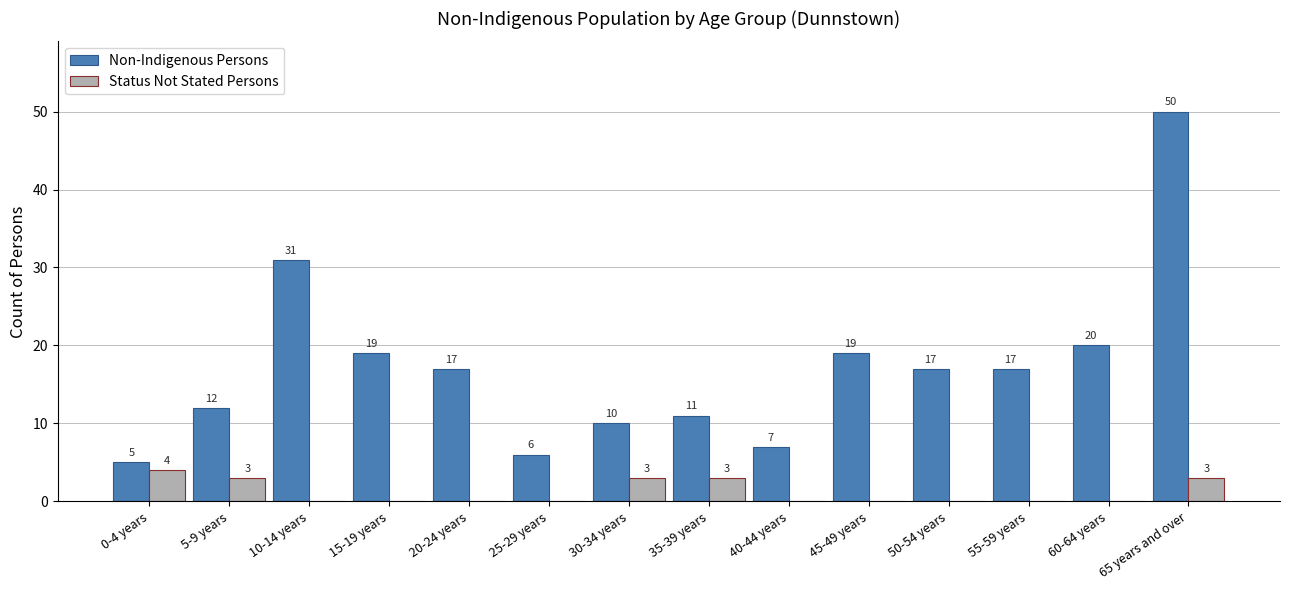

Are the bars horizontal?

No